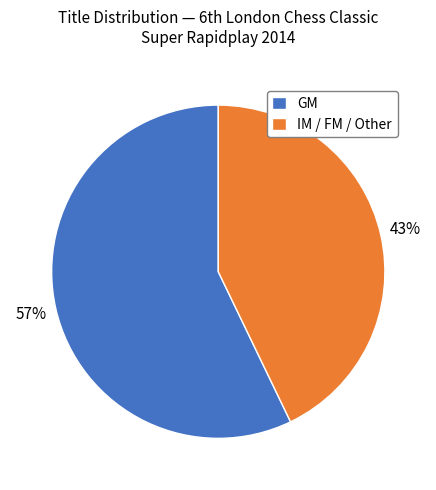

Is the sum of GM and IM / FM / Other greater than half?

Yes